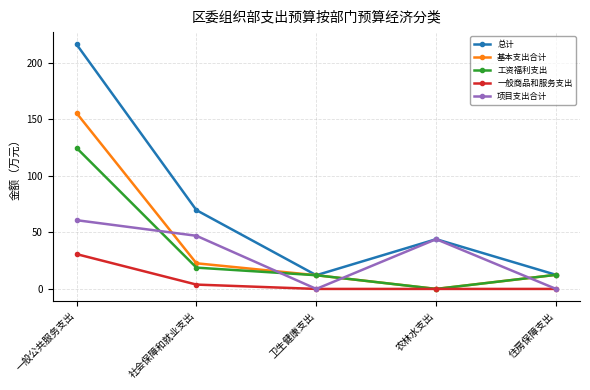

Rank the series by their maximum value, from lowest to highest.

一般商品和服务支出, 项目支出合计, 工资福利支出, 基本支出合计, 总计